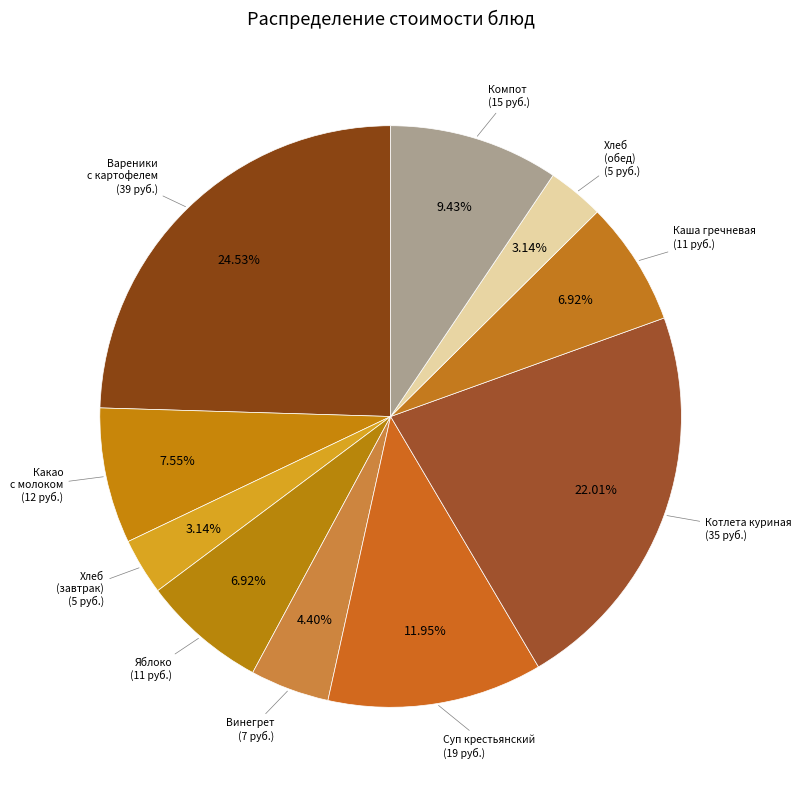

Count the number of slices in the pie.

10